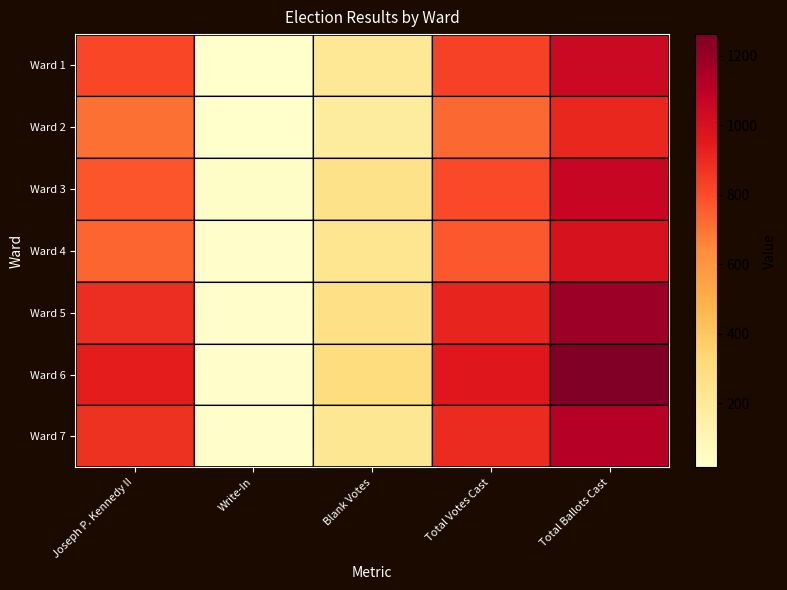

Which series has the widest spread of values?

Ward 6